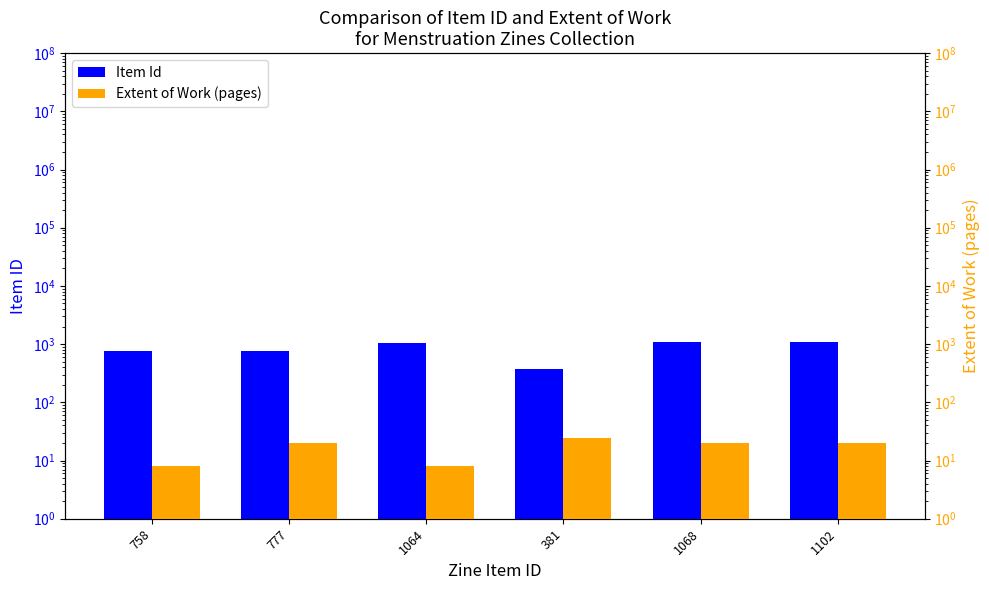

Read the Extent of Work (pages) value at 1064.

8